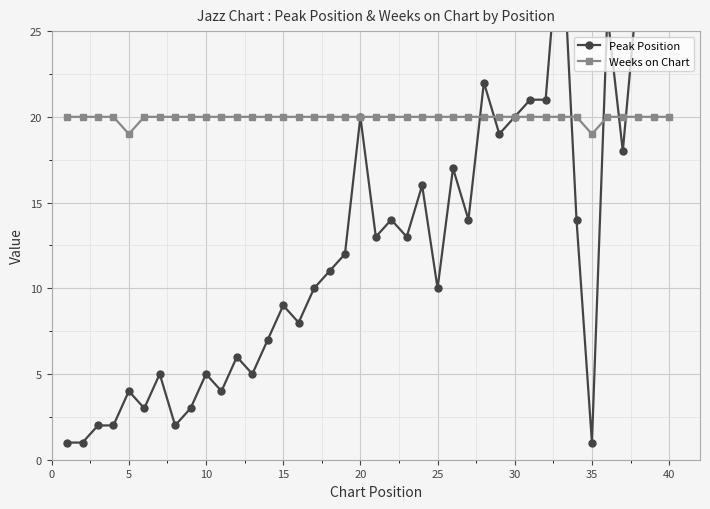

What is the lowest value of the Weeks on Chart series?

19